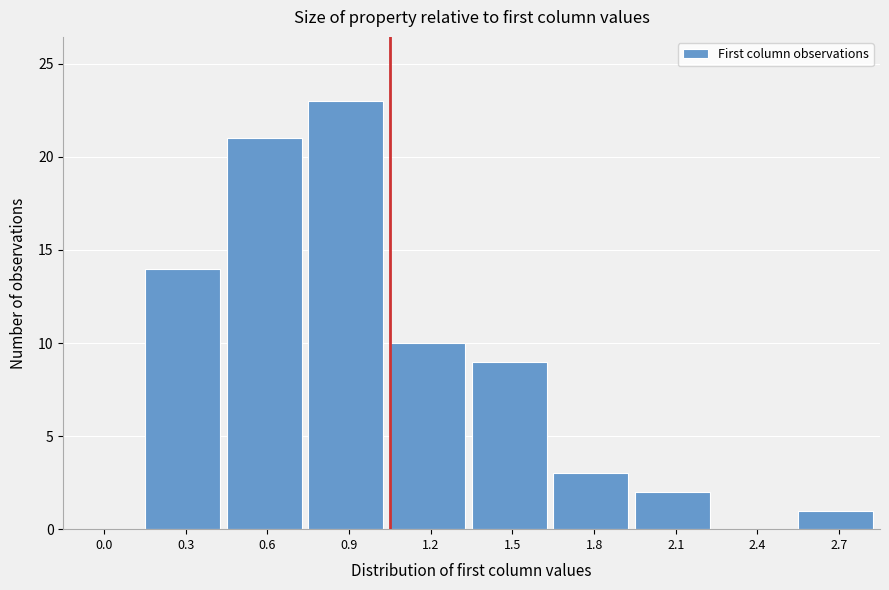

Reading left to right, extract all data points from this chart.

0.0=0	0.3=14	0.6=21	0.9=23	1.2=10	1.5=9	1.8=3	2.1=2	2.4=0	2.7=1